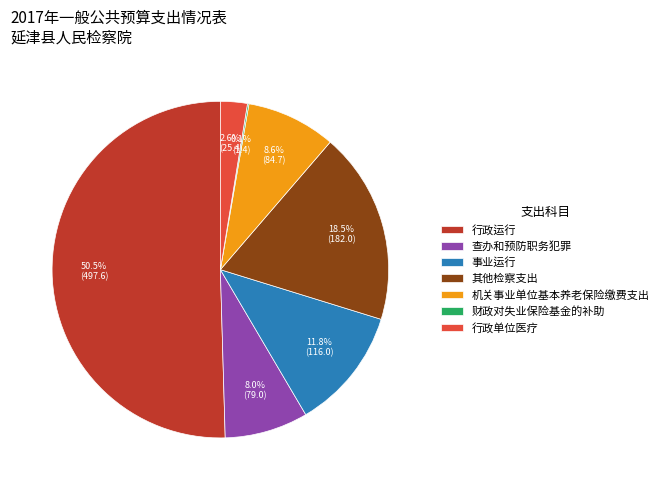

Which category accounts for the majority?

行政运行